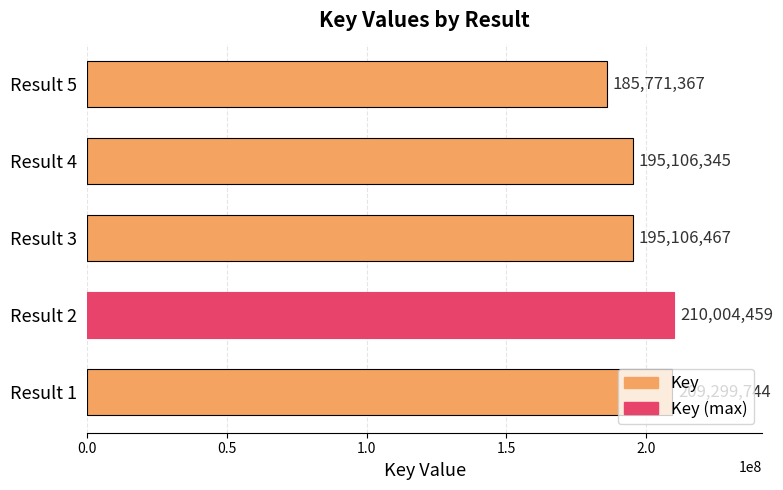

Approximately how many times larger is the value at Result 3 compared to Result 5?

1.1